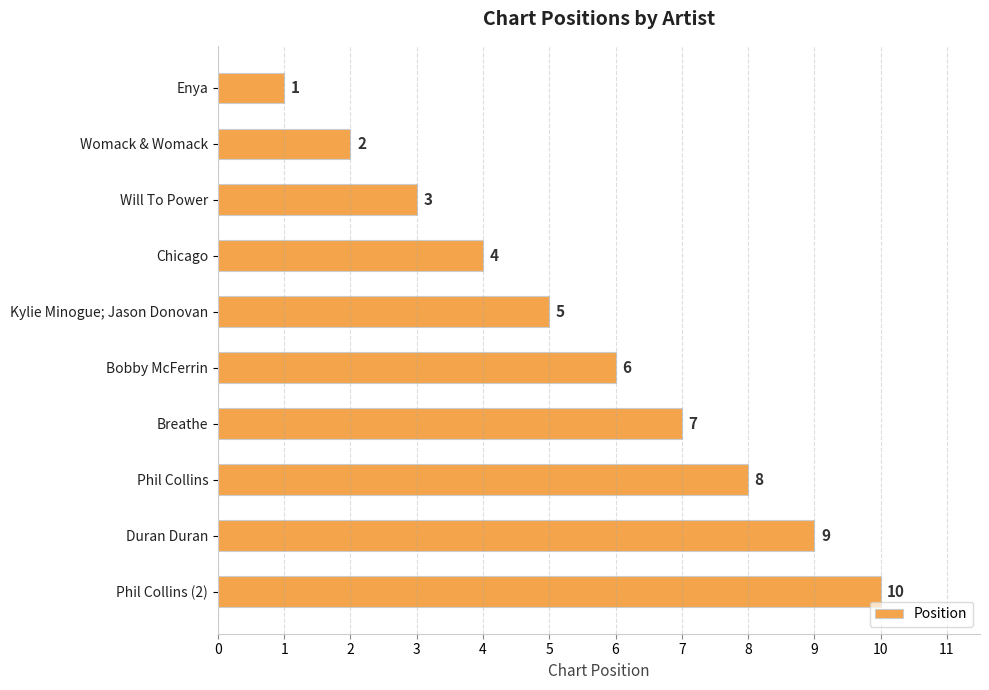

Approximately how many times larger is the value at Bobby McFerrin compared to Chicago?

1.5